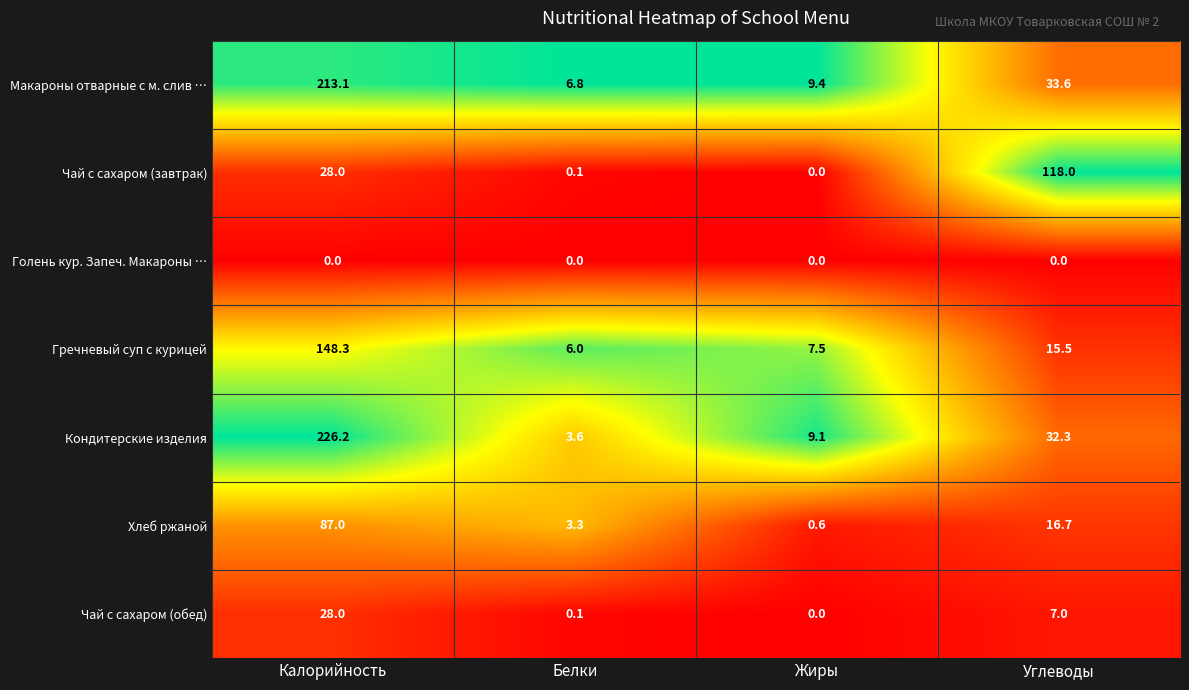

What is the total value across all series at Углеводы?

223.1